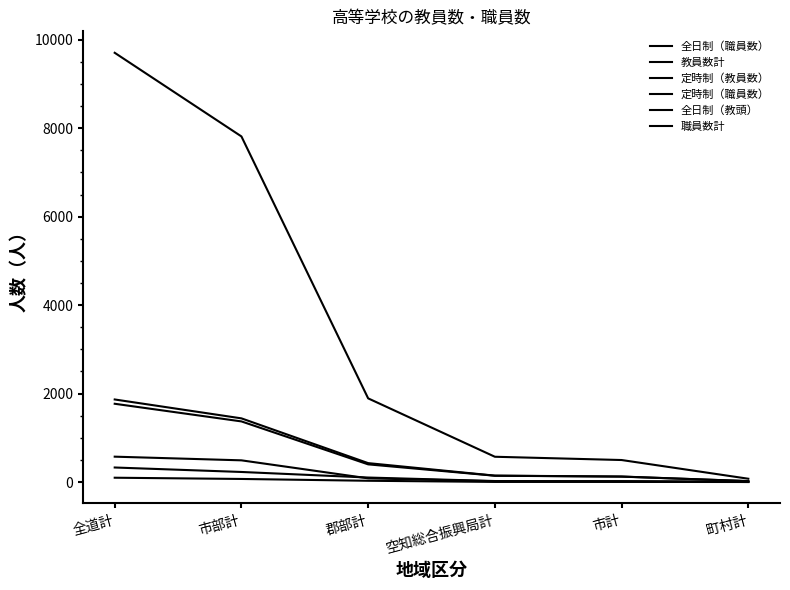

How many lines are shown in the chart?

6